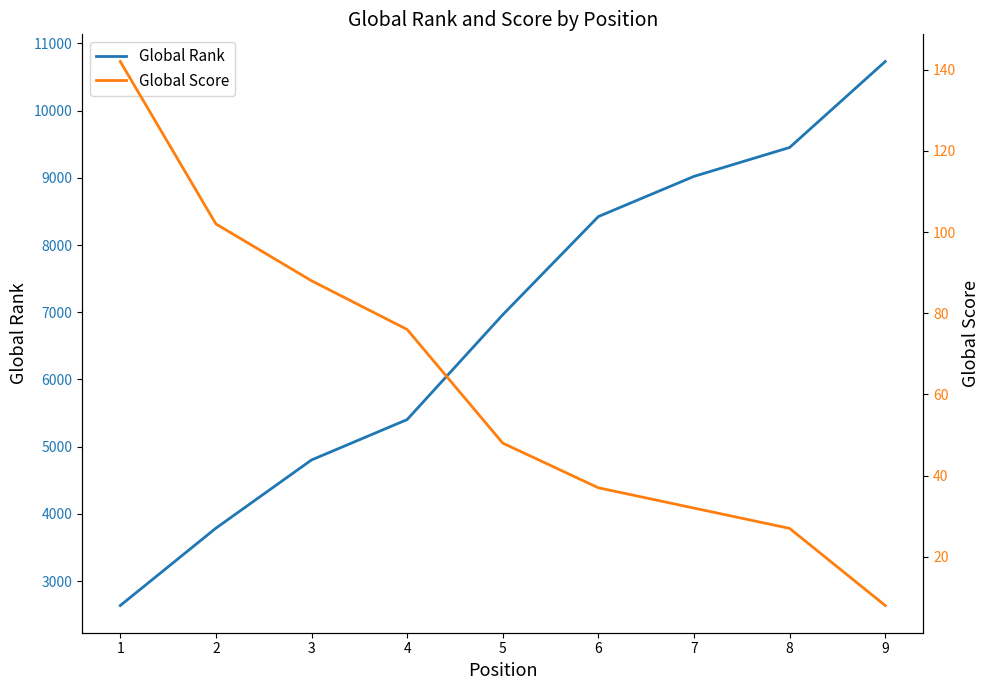

Does the chart display data point markers on the line(s)?

No